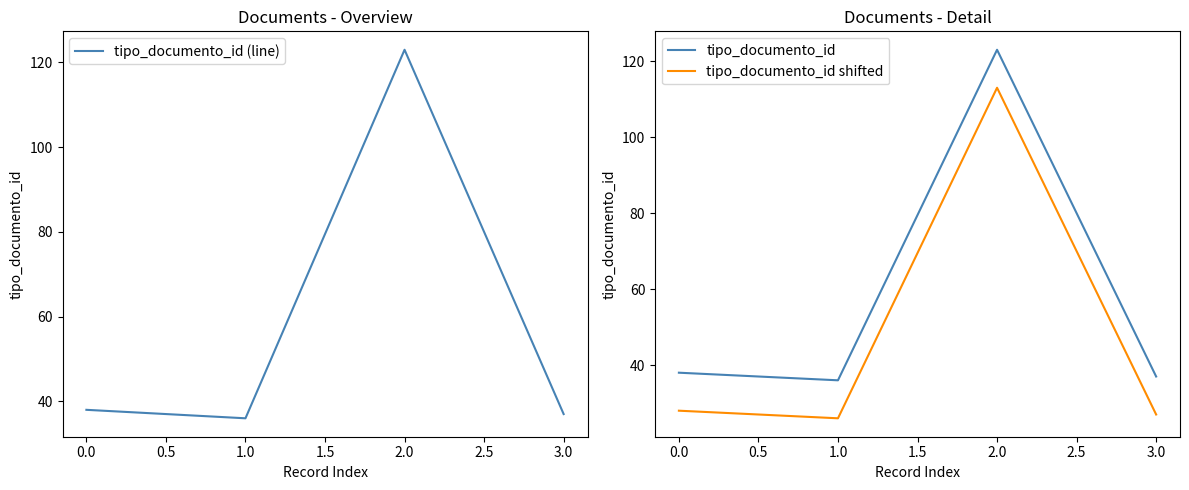

The tipo_documento_id (line) series shows 189 at 2.0. True or false?

False